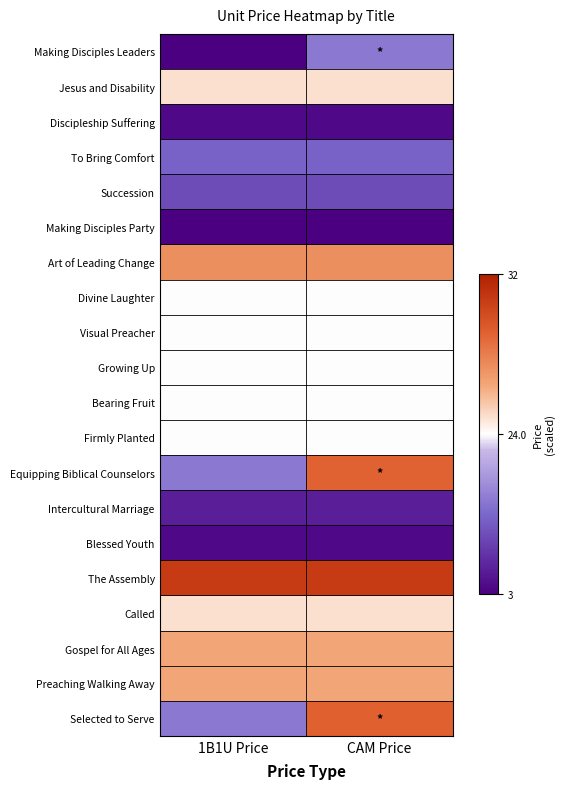

Reading left to right, what are all the values shown in this chart?

Making Disciples Leaders: 1B1U Price=-1.2	CAM Price=-0.4
Jesus and Disability: 1B1U Price=0.1	CAM Price=0.1
Discipleship Suffering: 1B1U Price=-0.9	CAM Price=-0.9
To Bring Comfort: 1B1U Price=-0.5	CAM Price=-0.5
Succession: 1B1U Price=-0.6	CAM Price=-0.6
Making Disciples Party: 1B1U Price=-1.2	CAM Price=-1.2
Art of Leading Change: 1B1U Price=0.4	CAM Price=0.4
Divine Laughter: 1B1U Price=0.0	CAM Price=0.0
Visual Preacher: 1B1U Price=0.0	CAM Price=0.0
Growing Up: 1B1U Price=0.0	CAM Price=0.0
Bearing Fruit: 1B1U Price=0.0	CAM Price=0.0
Firmly Planted: 1B1U Price=0.0	CAM Price=0.0
Equipping Biblical Counselors: 1B1U Price=-0.4	CAM Price=0.6
Intercultural Marriage: 1B1U Price=-0.8	CAM Price=-0.8
Blessed Youth: 1B1U Price=-0.9	CAM Price=-0.9
The Assembly: 1B1U Price=0.8	CAM Price=0.8
Called: 1B1U Price=0.1	CAM Price=0.1
Gospel for All Ages: 1B1U Price=0.3	CAM Price=0.3
Preaching Walking Away: 1B1U Price=0.3	CAM Price=0.3
Selected to Serve: 1B1U Price=-0.4	CAM Price=0.6